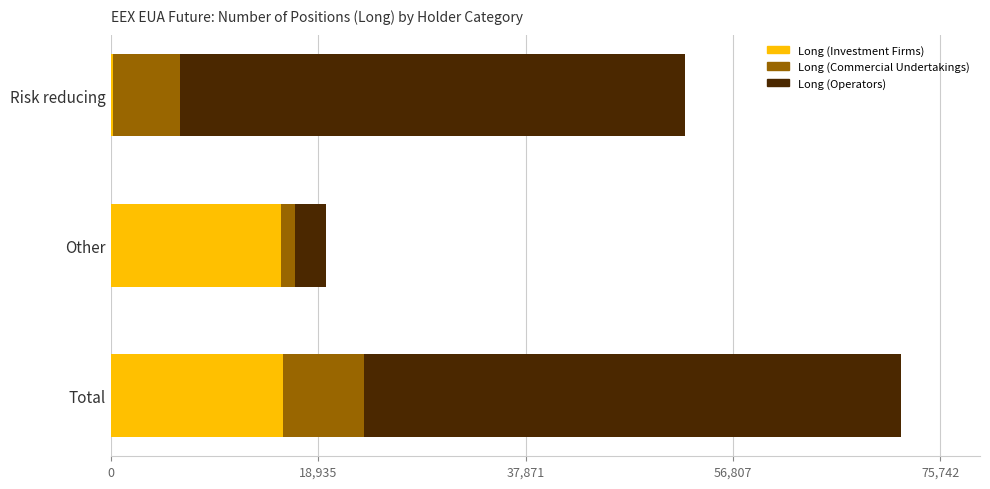

Is it true that Long (Investment Firms) equals 7276 at Total?

False